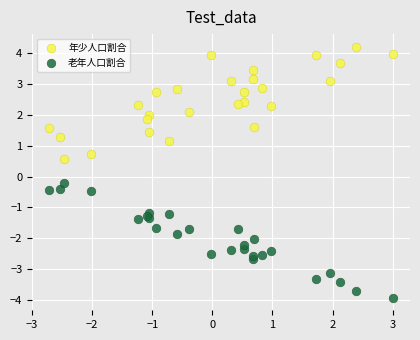

Which series reaches the minimum Y coordinate?

老年人口割合